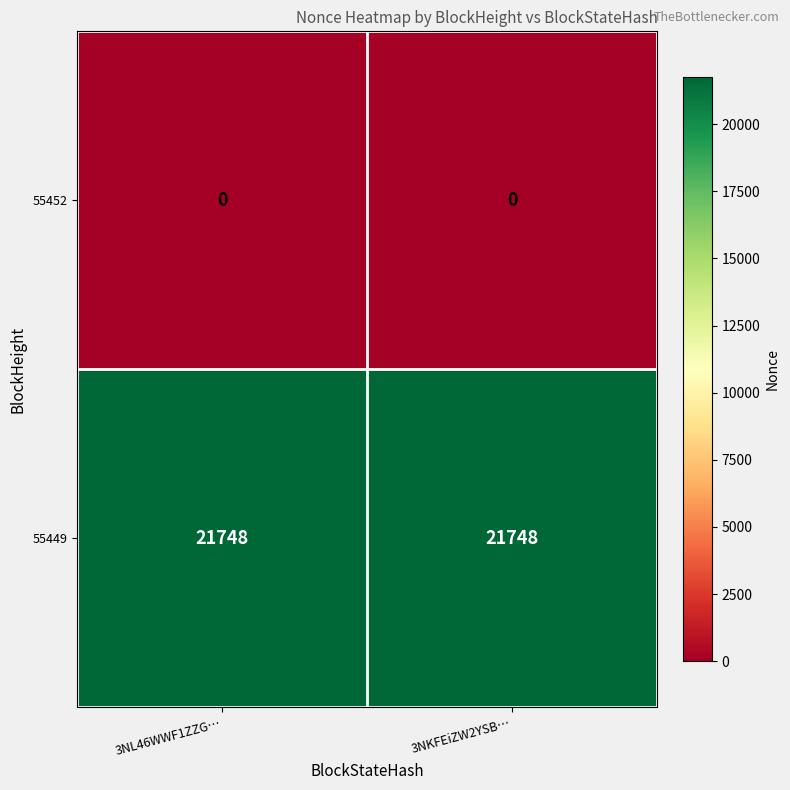

True or false: 55452 has a value of 0 at 3NL46WWF1ZZG….

True